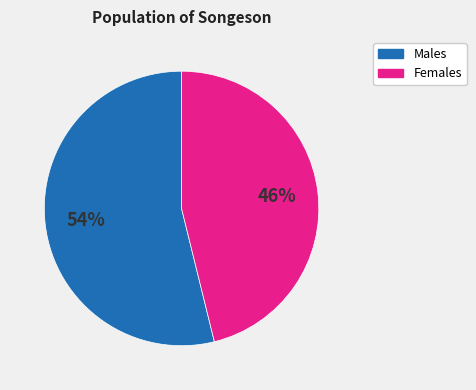

Does any single category account for the majority?

Yes